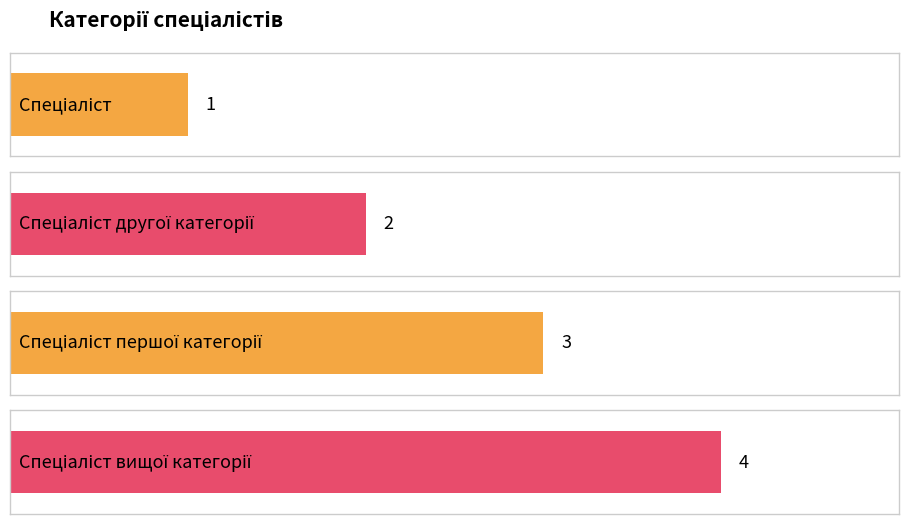

List the labels in order of value, smallest first.

Спеціаліст, Спеціаліст другої категорії, Спеціаліст першої категорії, Спеціаліст вищої категорії